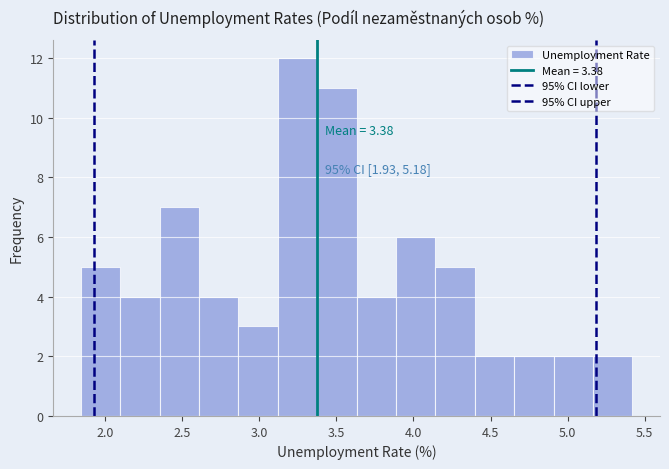

Which range on the x-axis has the tallest bar?

3.10 to 3.40